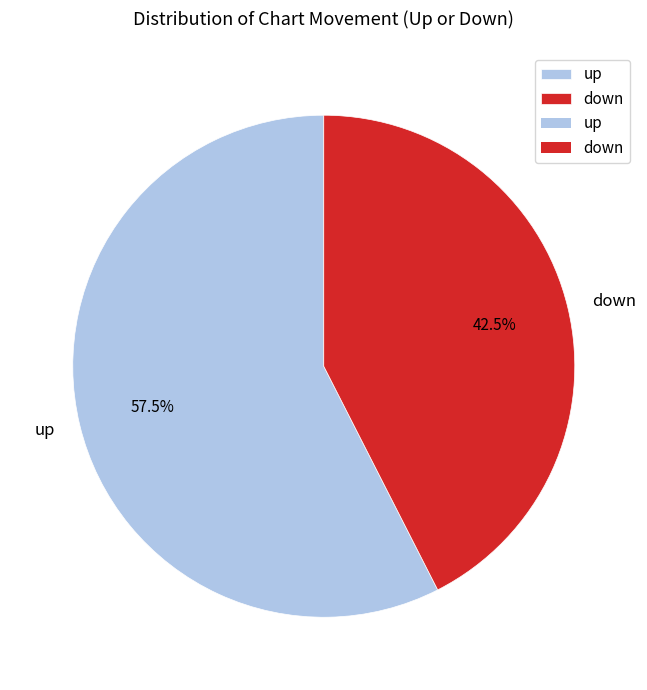

Approximately how many times larger is the value at up compared to down?

1.4